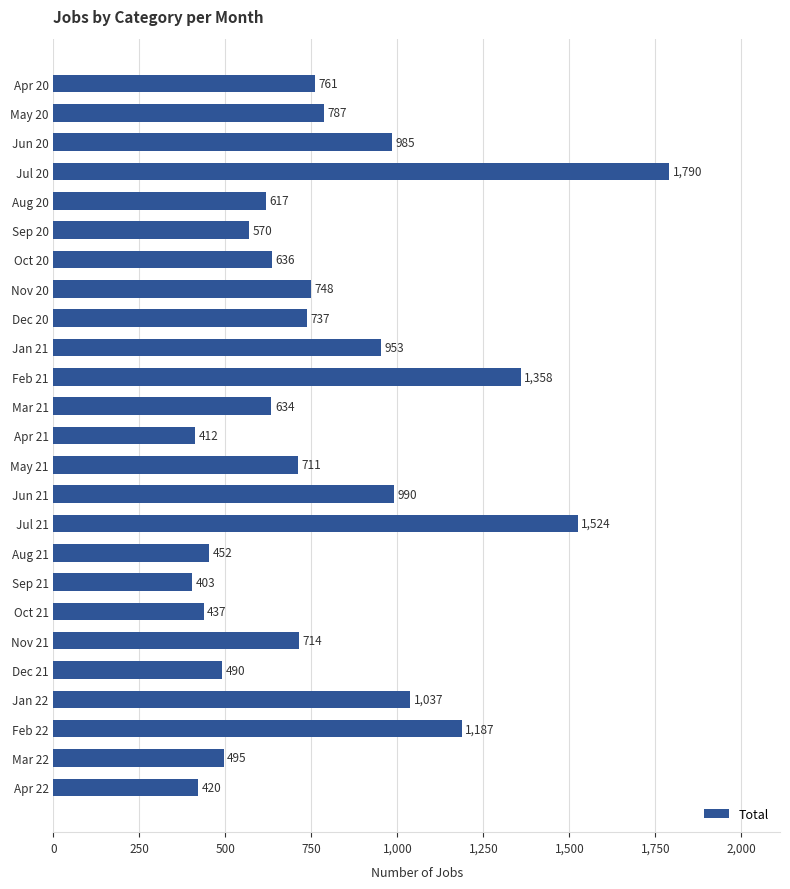

Reading top to bottom, what are all the values shown in this chart?

Apr 20=761	May 20=787	Jun 20=985	Jul 20=1790	Aug 20=617	Sep 20=570	Oct 20=636	Nov 20=748	Dec 20=737	Jan 21=953	Feb 21=1358	Mar 21=634	Apr 21=412	May 21=711	Jun 21=990	Jul 21=1524	Aug 21=452	Sep 21=403	Oct 21=437	Nov 21=714	Dec 21=490	Jan 22=1037	Feb 22=1187	Mar 22=495	Apr 22=420